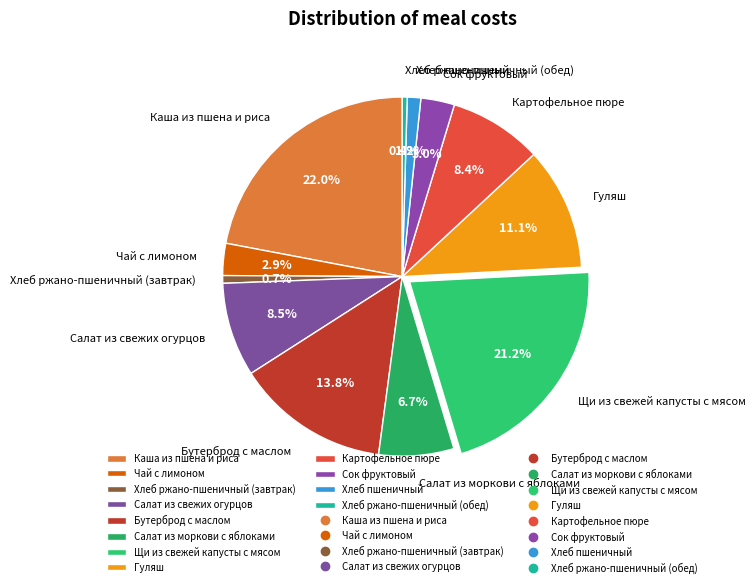

The Чай с лимоном slice represents 17% of the pie. True or false?

False